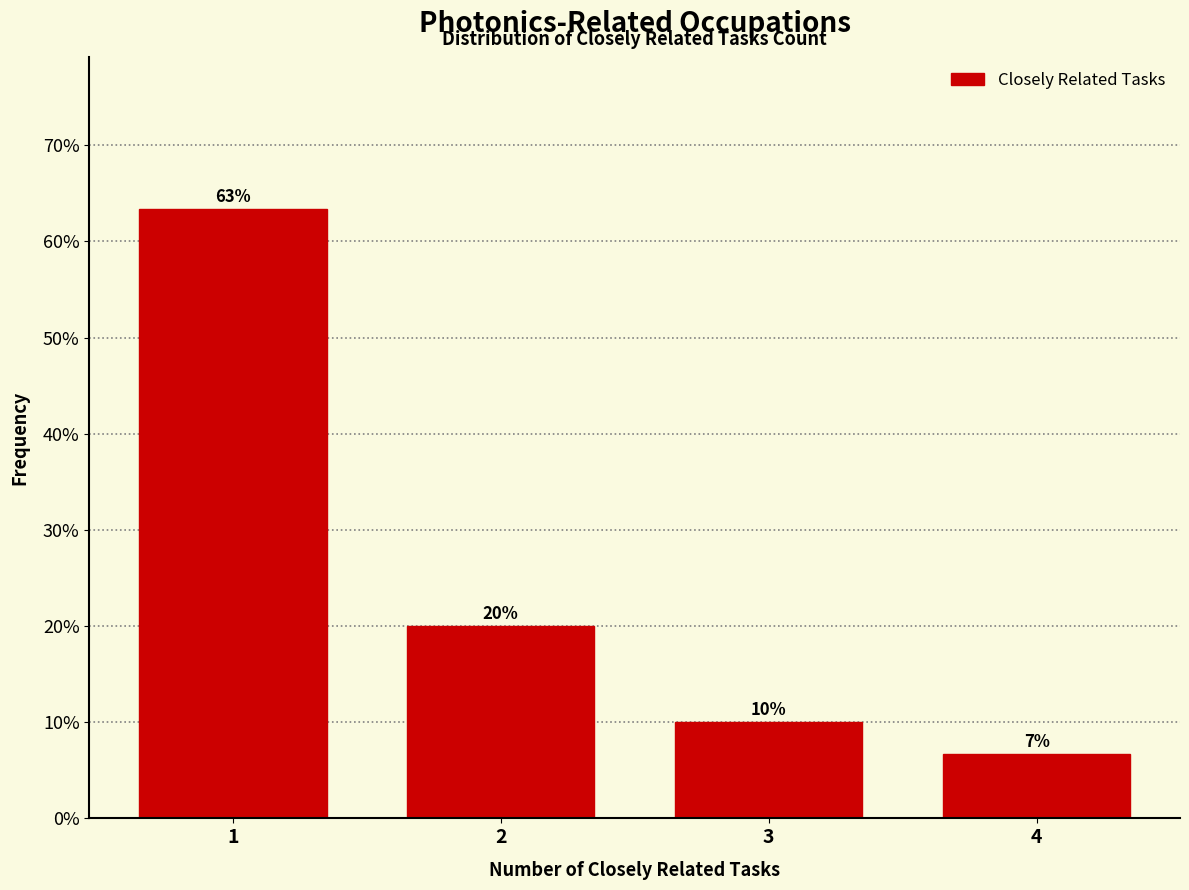

What is the change in value from 2 to 3?

-10.0